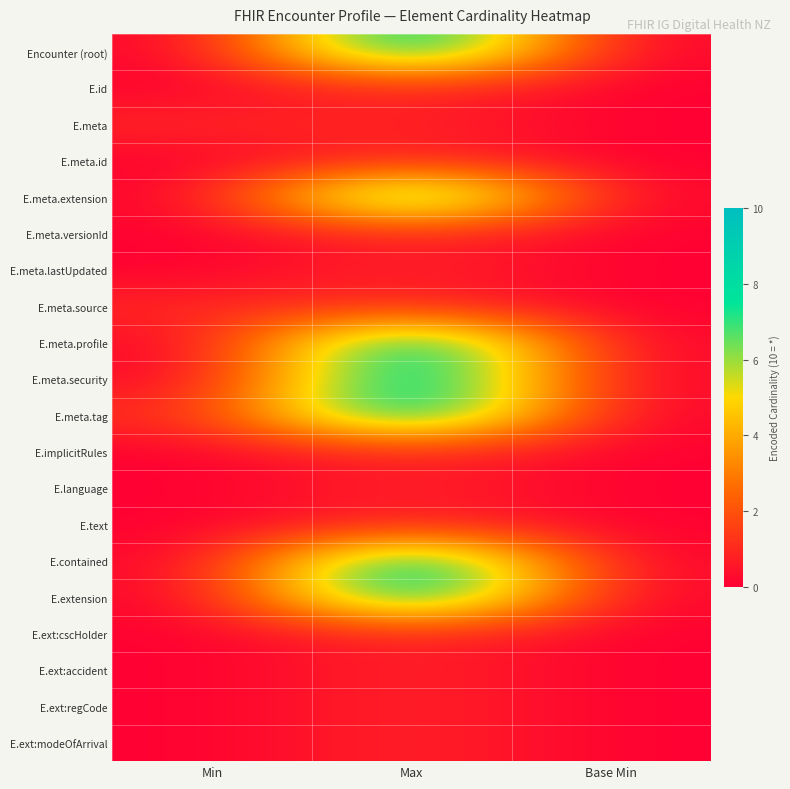

Which has a higher value, Max or Base Min?

Max